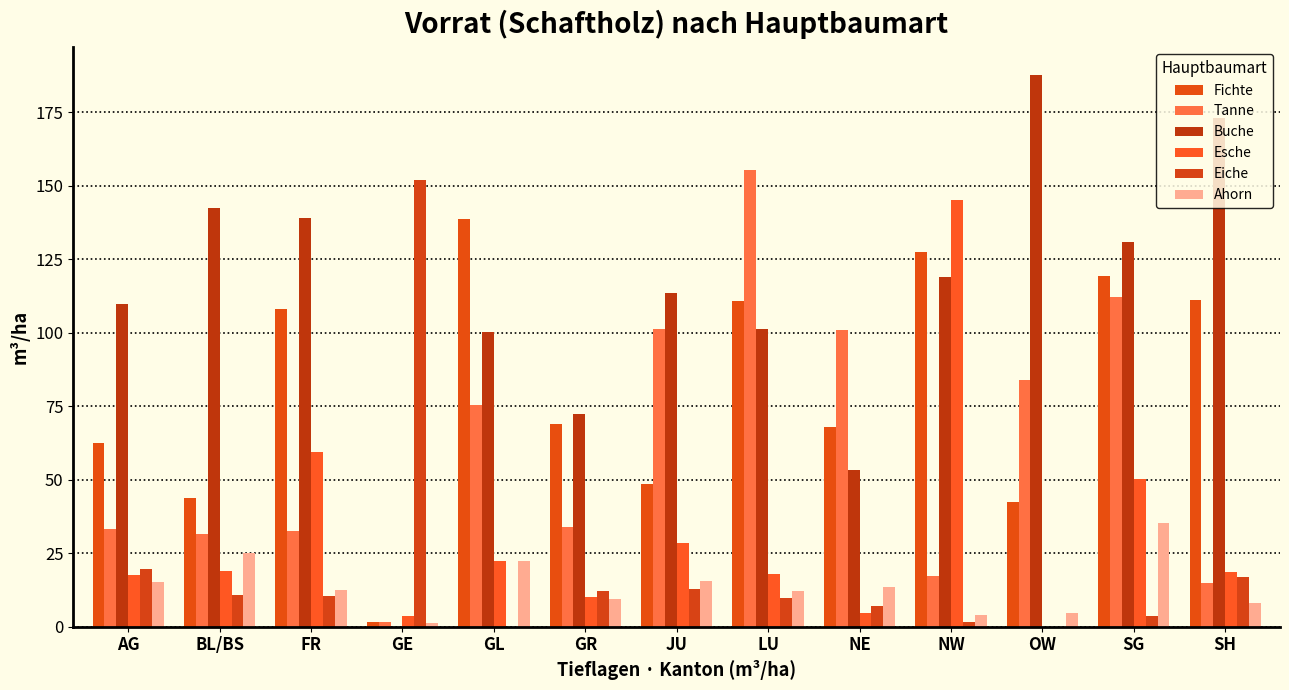

Is it true that Fichte equals 119.3 at SG?

True